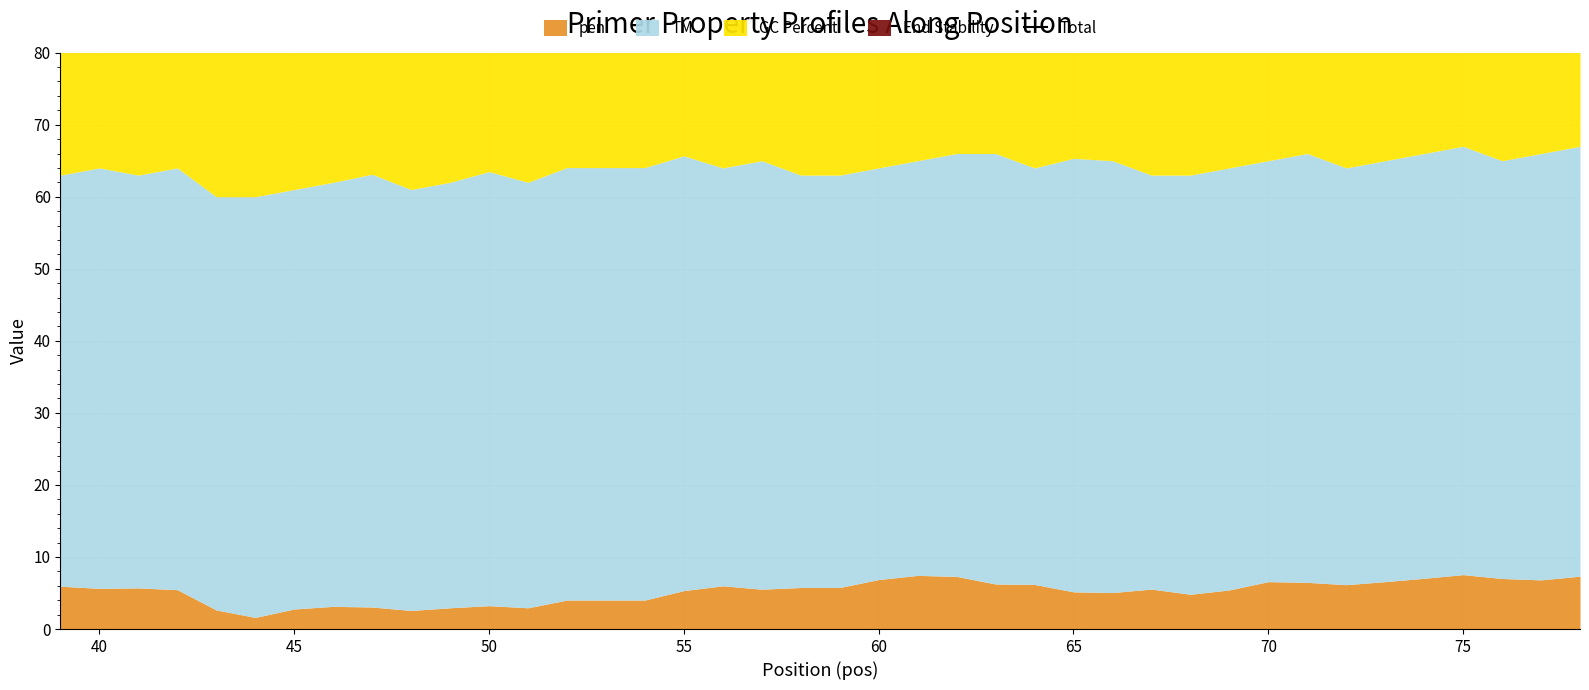

Does the chart display data point markers on the line(s)?

No